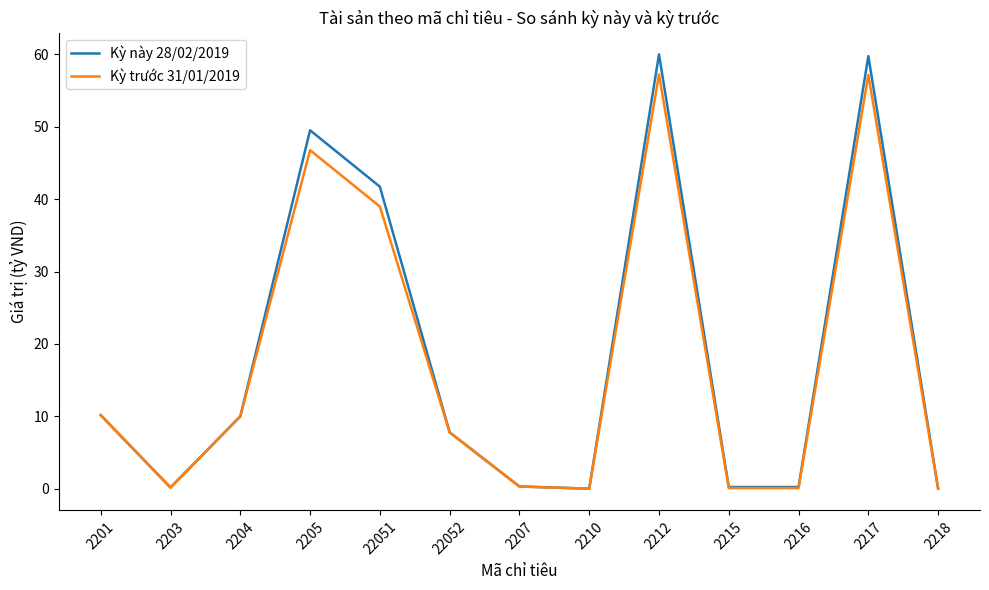

Where is Kỳ trước 31/01/2019 nearest to the value 28?

22051